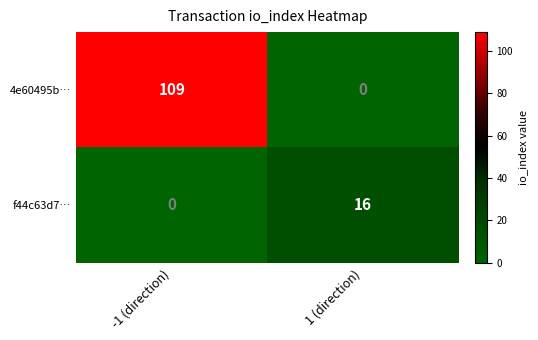

Is it true that 4e60495b… equals 109 at -1 (direction)?

True